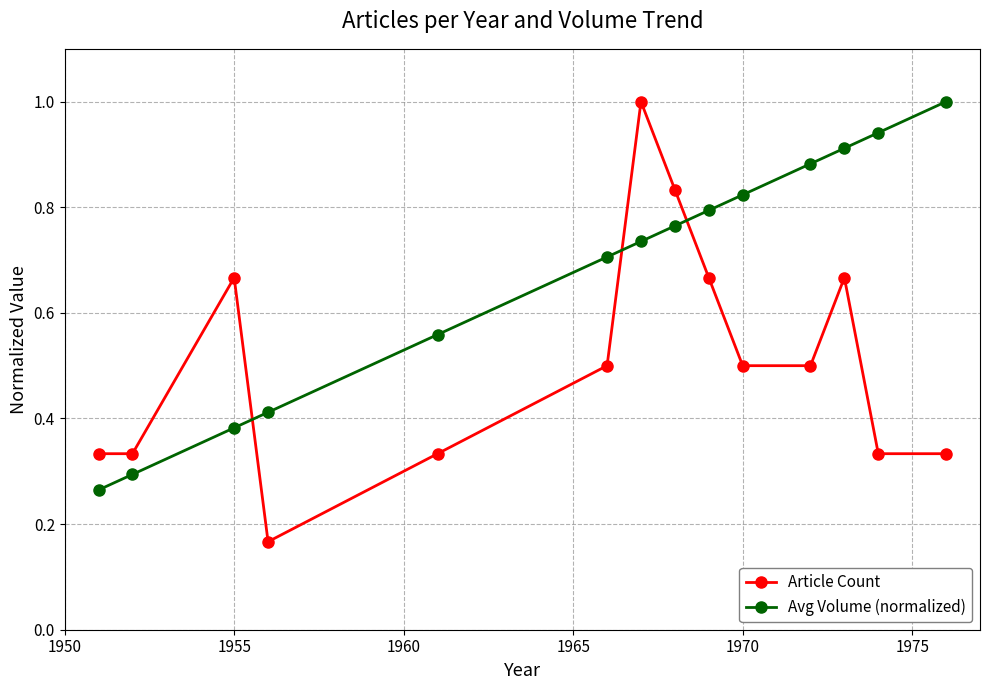

Which series has the largest range (max minus min)?

Article Count